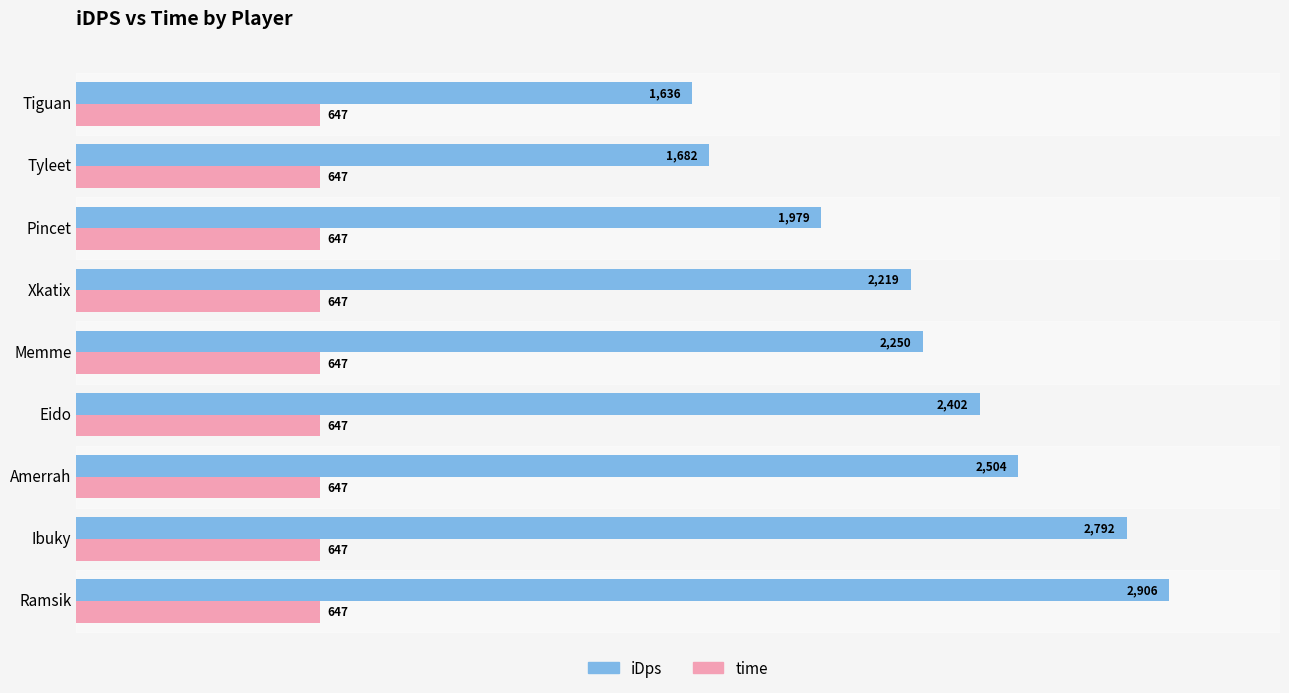

Which series has the largest range (max minus min)?

iDps